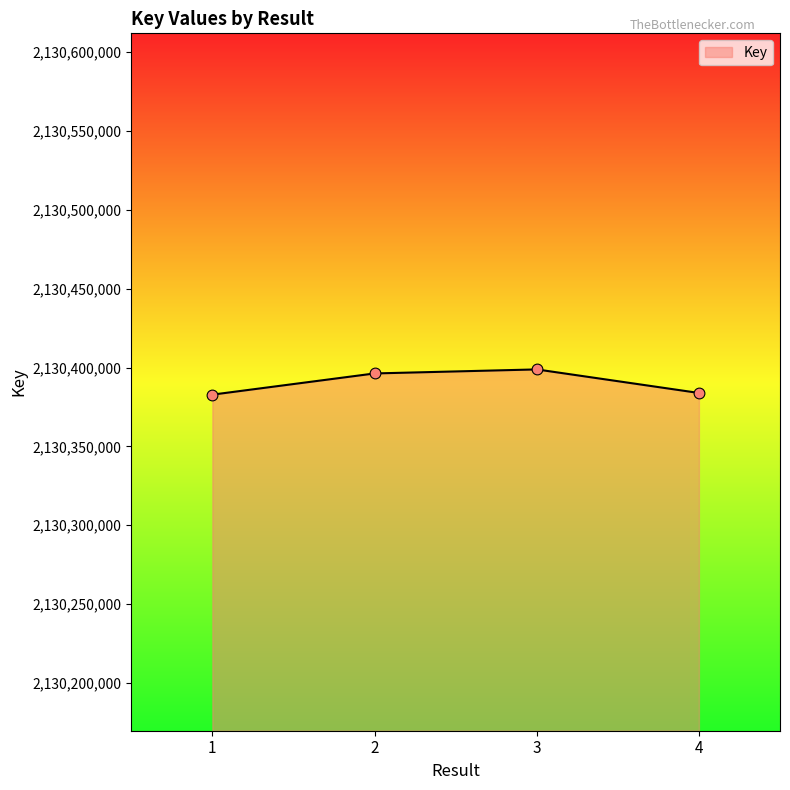

Approximately how many times larger is the value at 2 compared to 1?

1.0